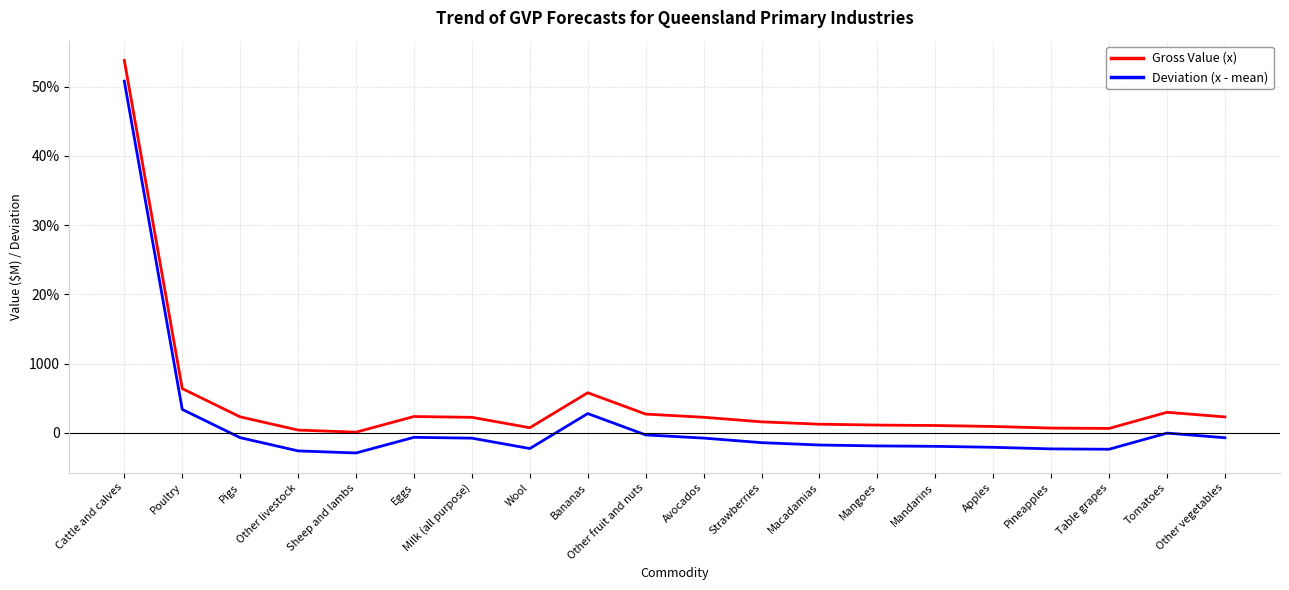

Is this an area chart (filled region under the line)?

No